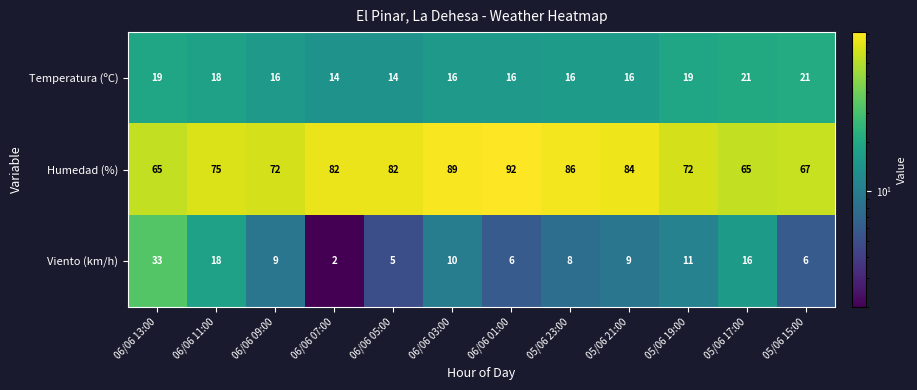

At which category is the sum across all series the highest?

06/06 13:00